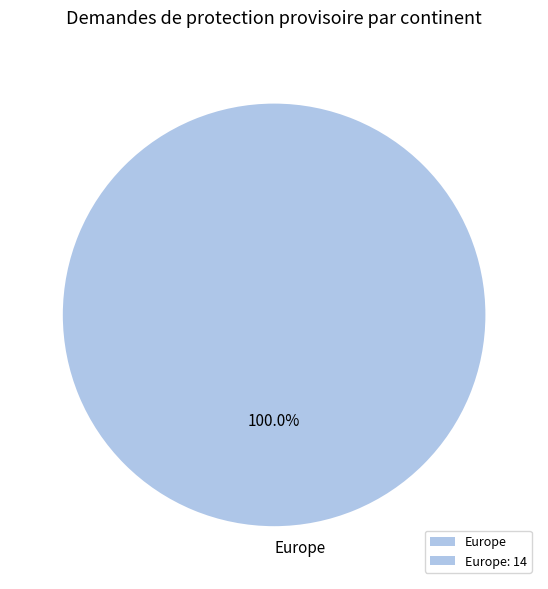

Rank the categories by value from lowest to highest.

Europe